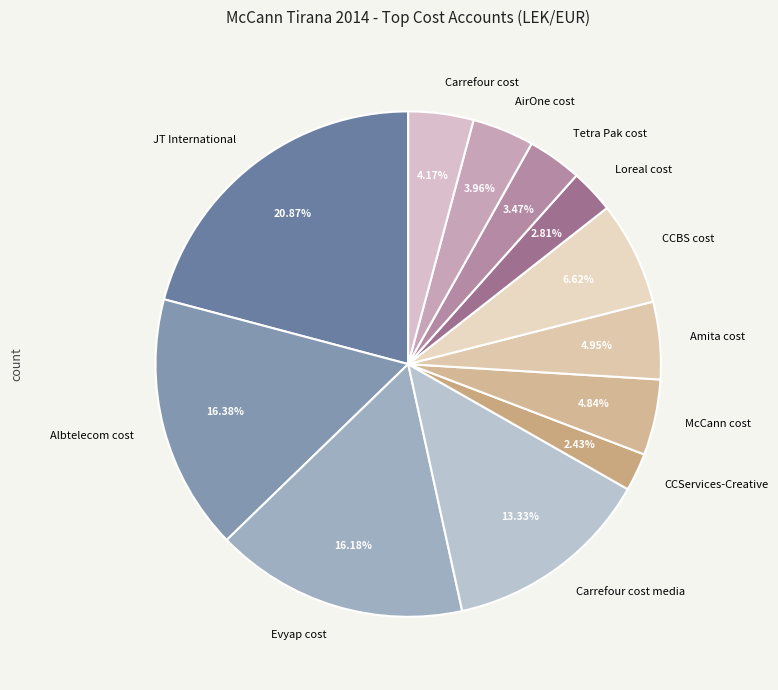

Is there a majority slice in this chart?

No